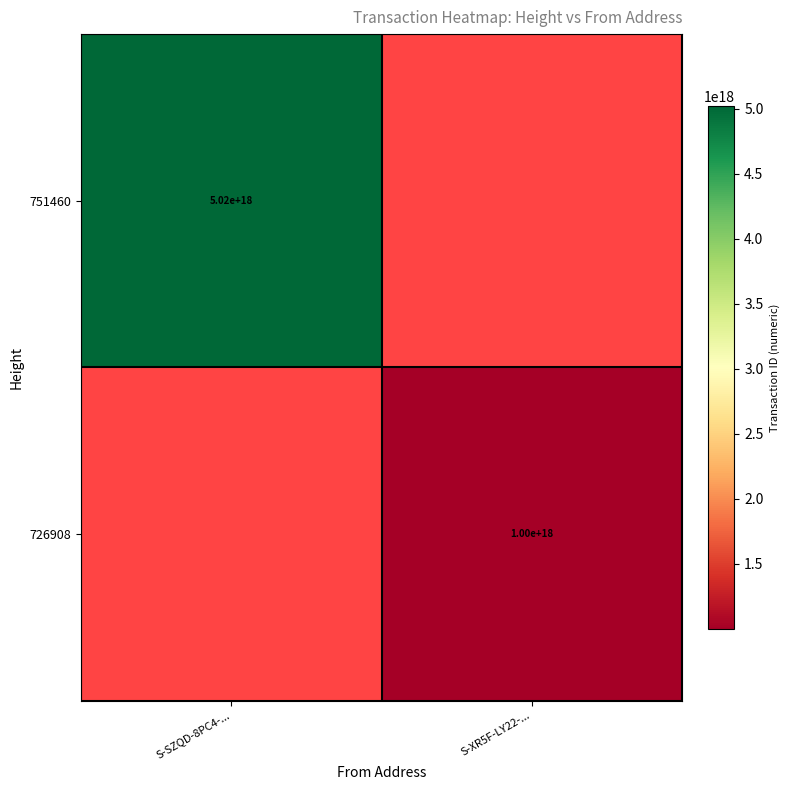

What is the greatest value displayed?

5020192861431284736.0